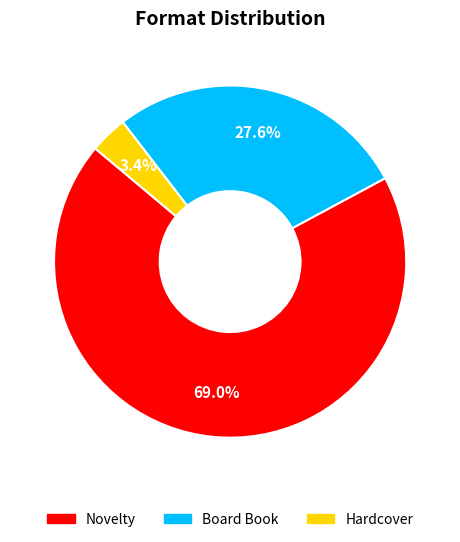

Which slice is the largest?

Novelty